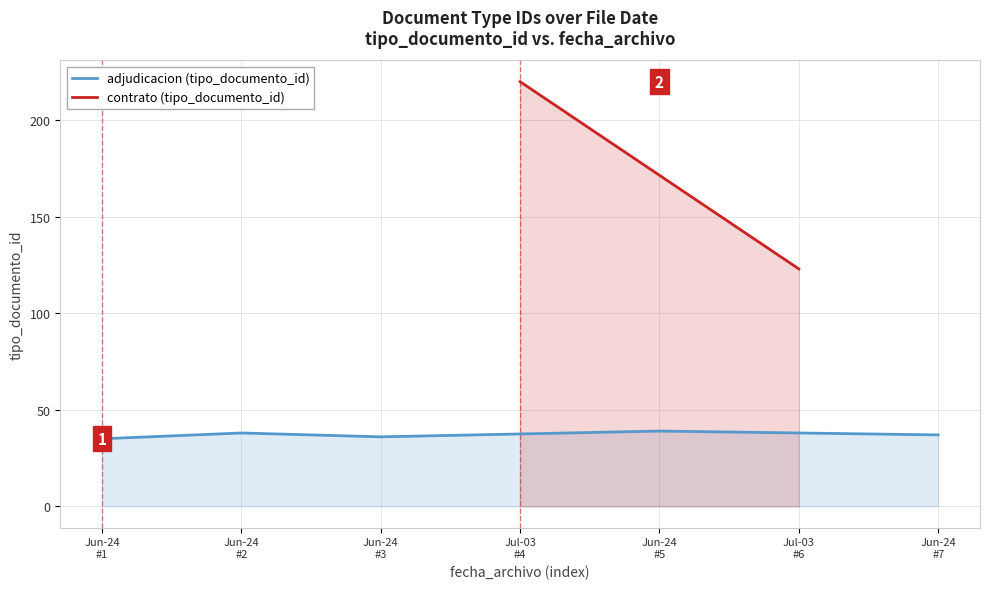

What is the difference between the maximum and minimum values?

185